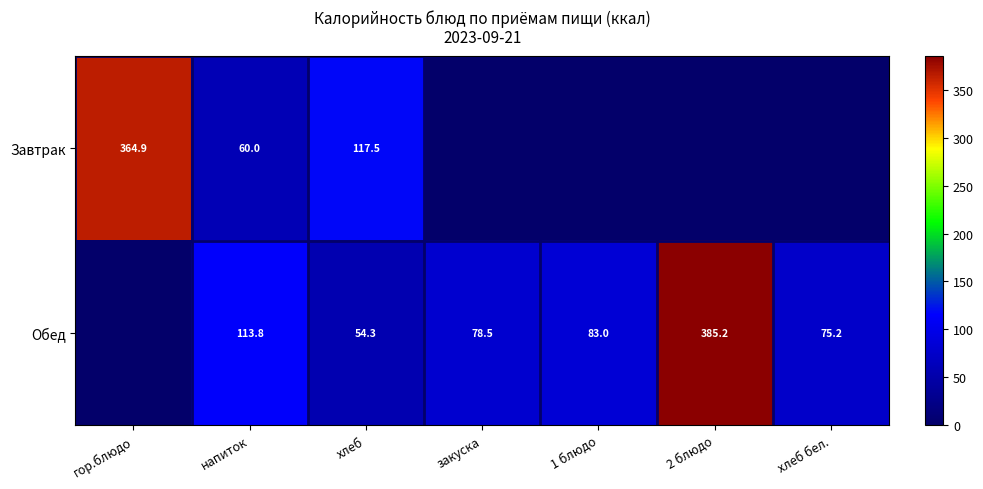

True or false: Обед has a value of 75.2 at хлеб бел..

True